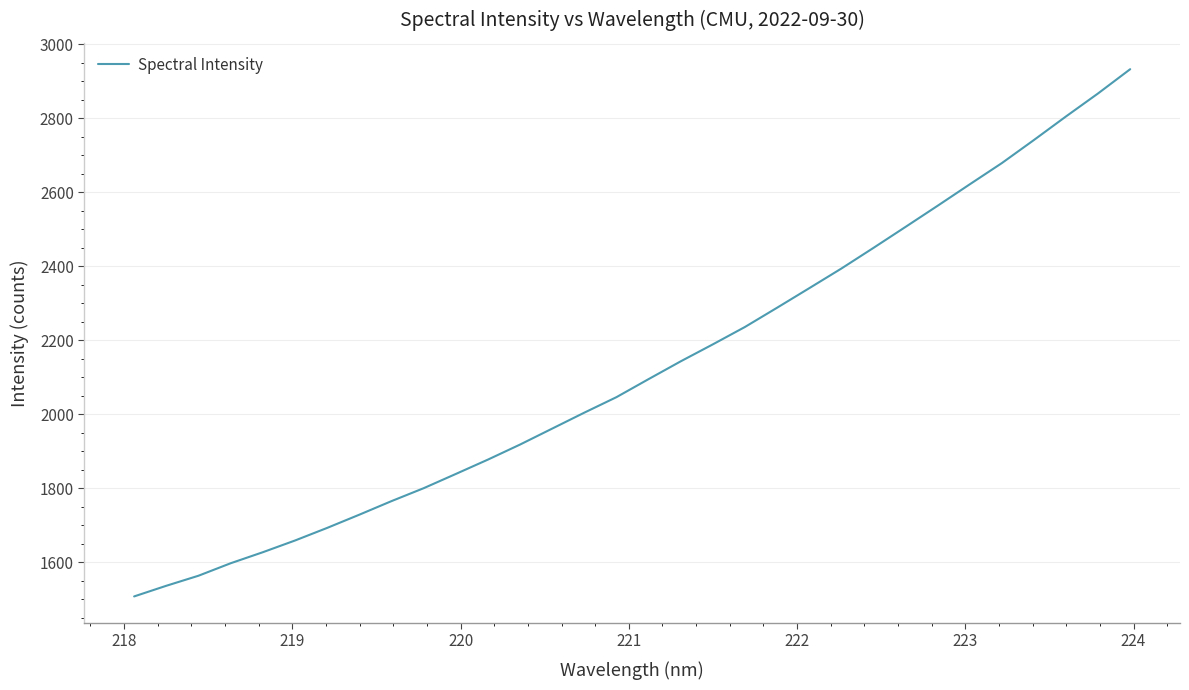

What is the minimum value shown in the chart?

1508.0